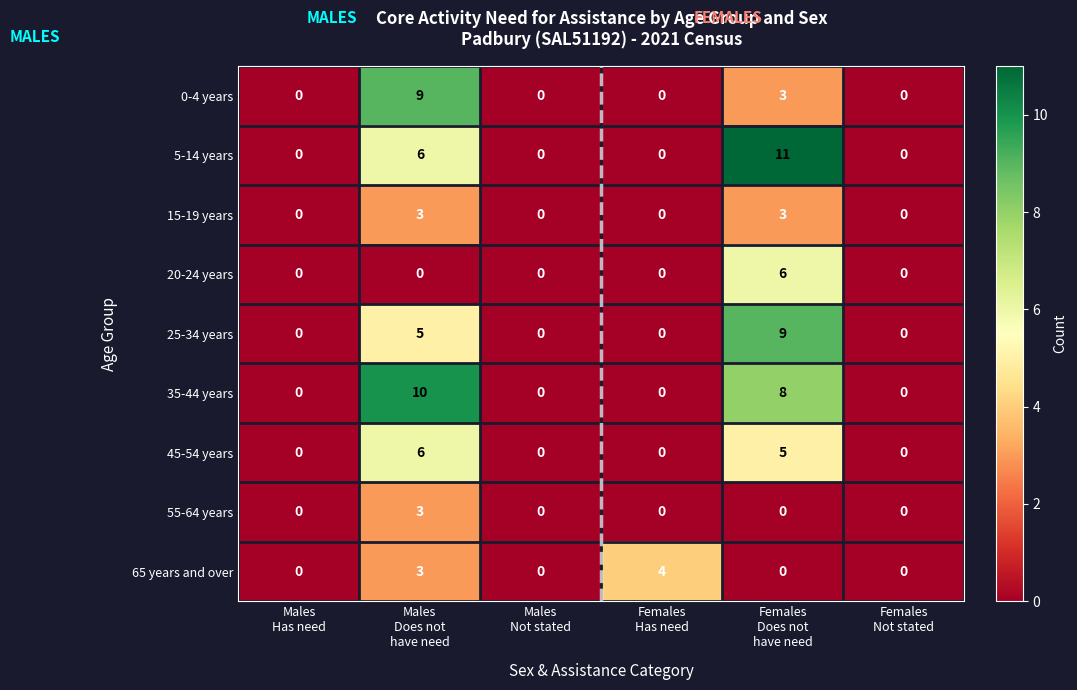

Count the 0-4 years values in the range 0 to 3.

5